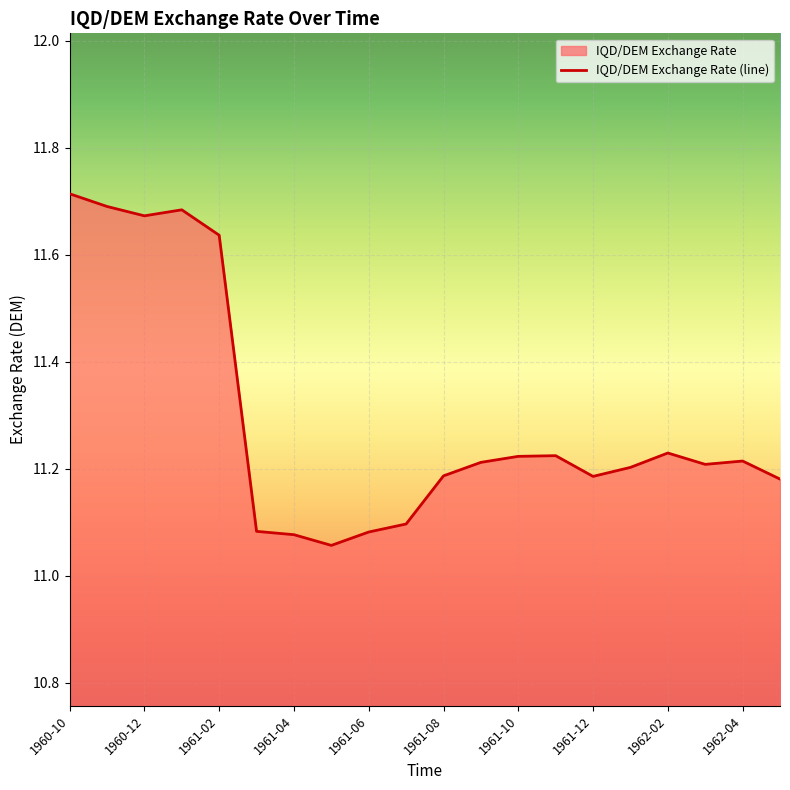

What is the difference between the maximum and minimum values?

0.7